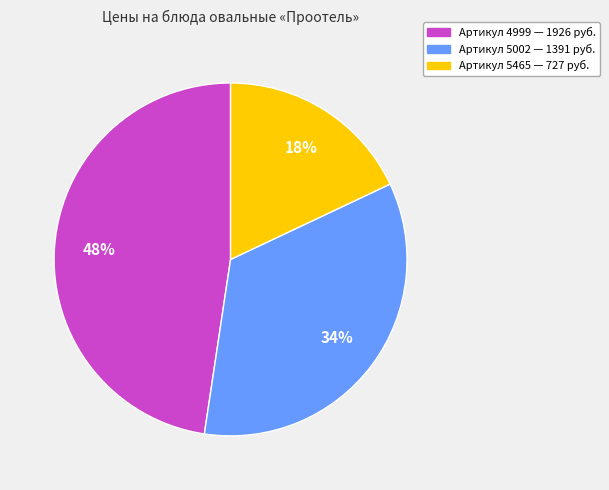

To the nearest percent, what is the average slice percentage?

33%